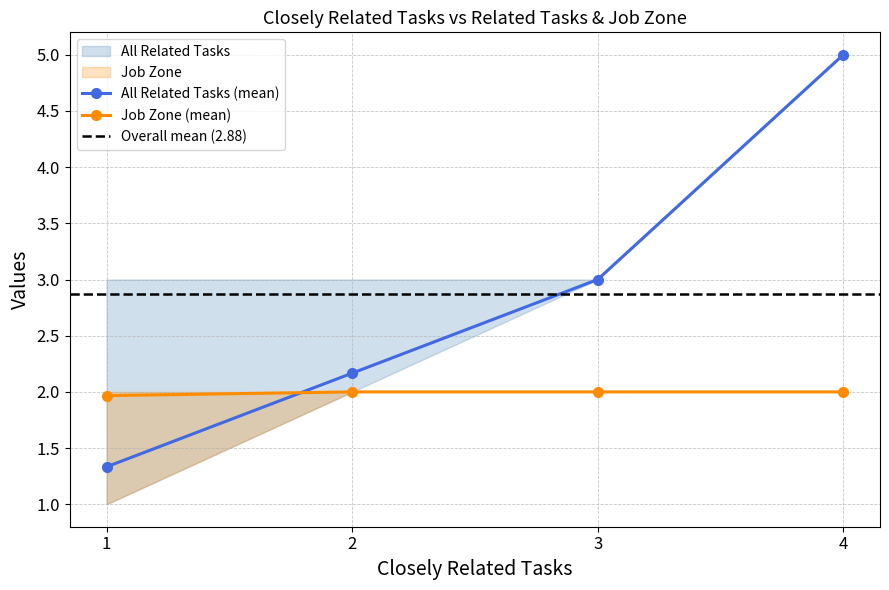

What is the spread (max minus min) of values at 2?

1